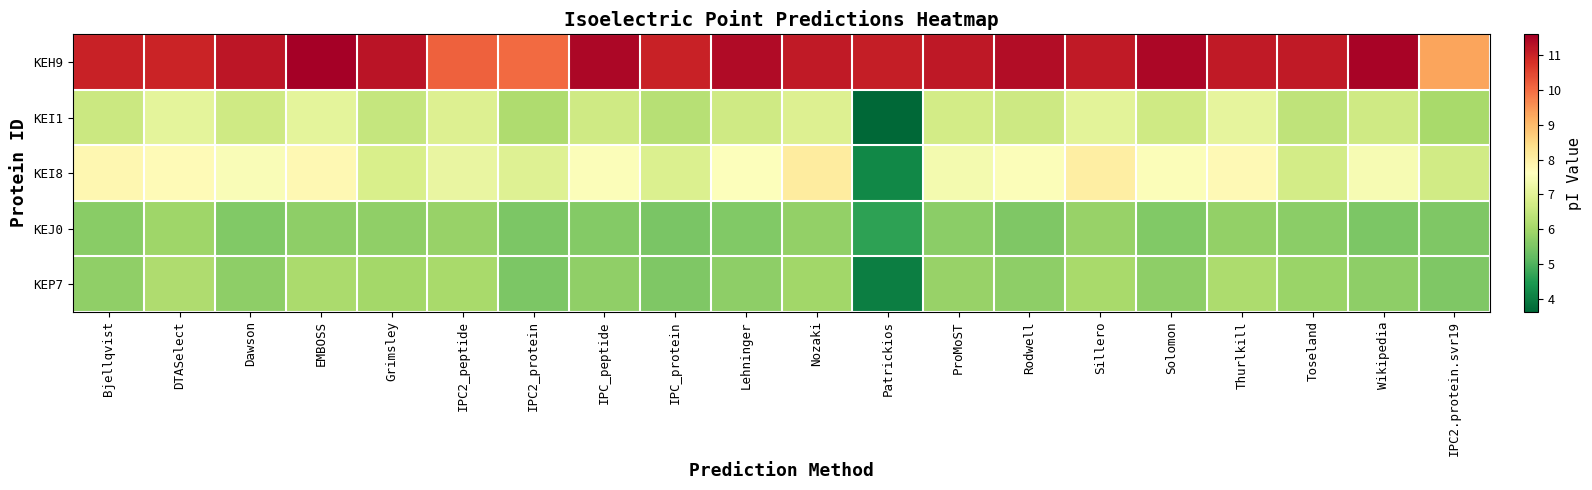

Rank the series at EMBOSS from lowest to highest value.

KEJ0, KEP7, KEI1, KEI8, KEH9